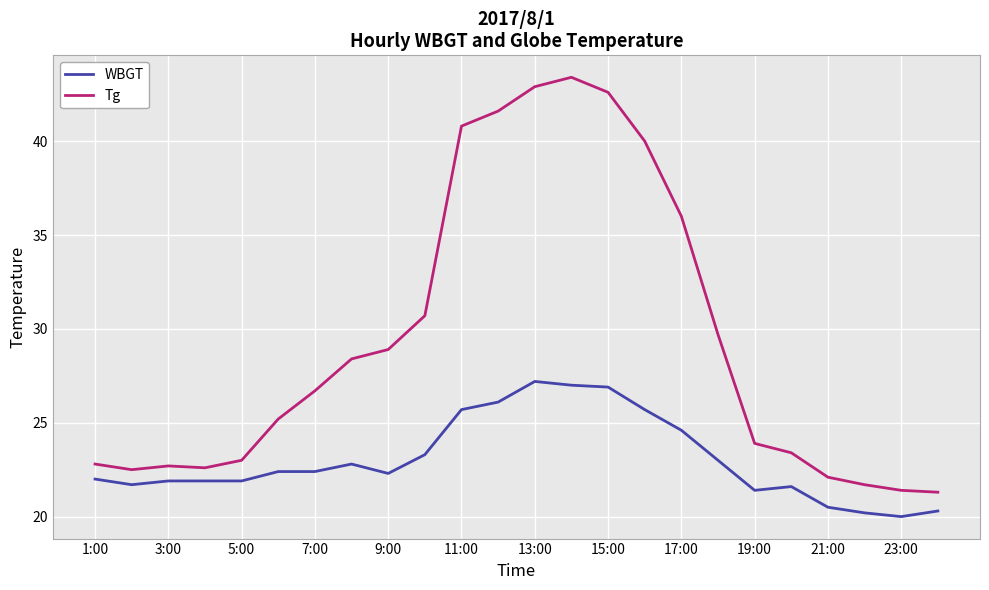

Which series has the largest total across all categories?

Tg